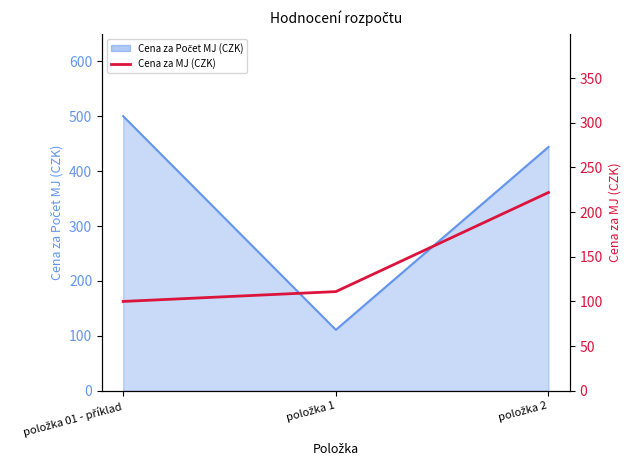

Where is the data nearest to the value 161?

položka 1